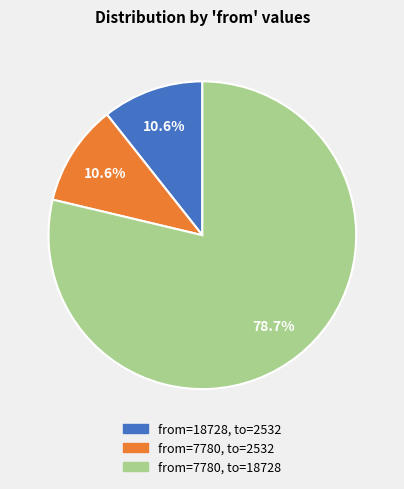

Is there a majority slice in this chart?

Yes